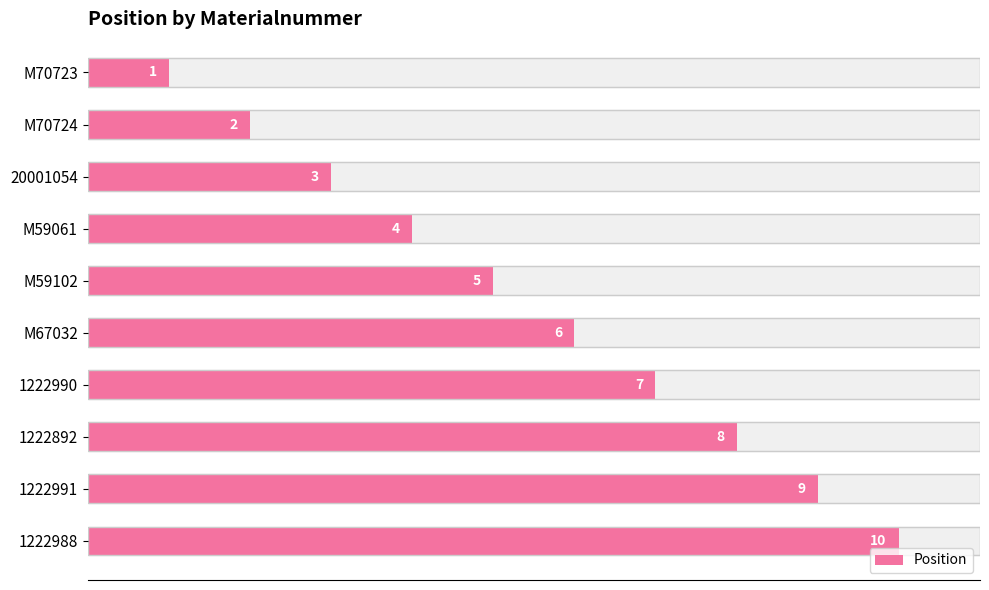

The value at 1222991 is 9. True or false?

True